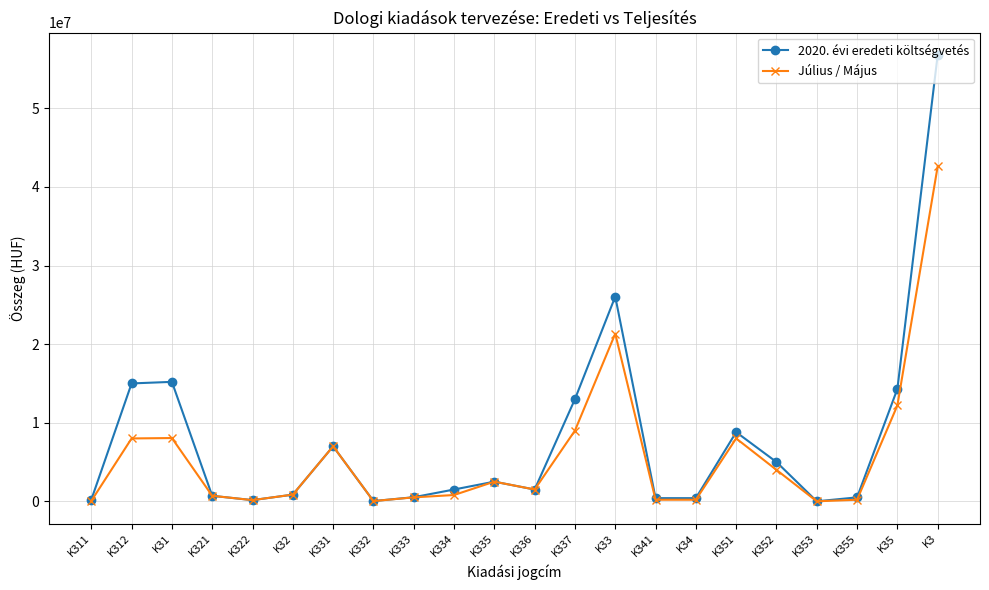

Is it true that Július / Május equals 12897211 at K31?

False